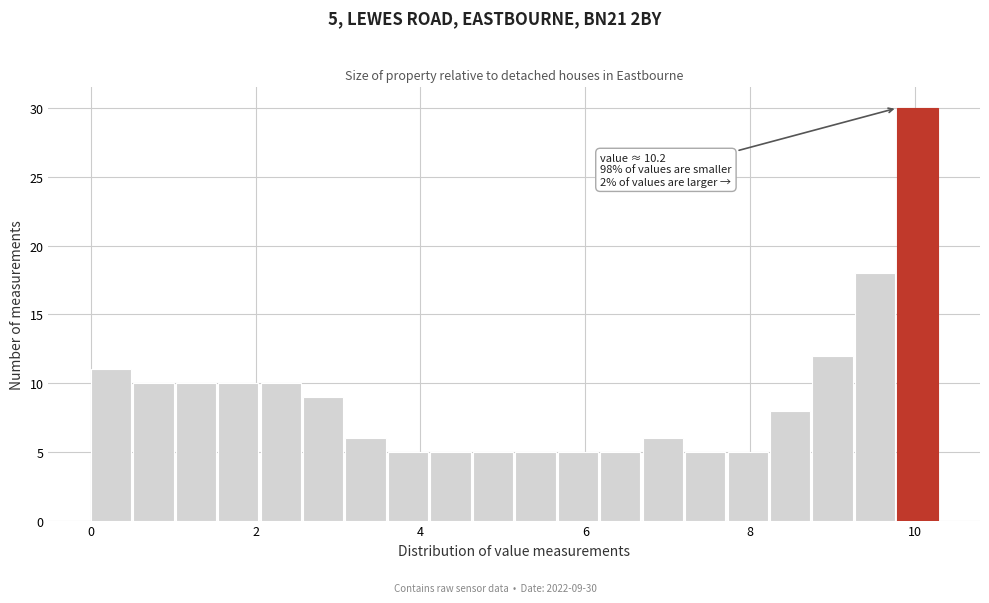

Read against the x-axis, roughly where is the centre of the tallest bar?

10.0